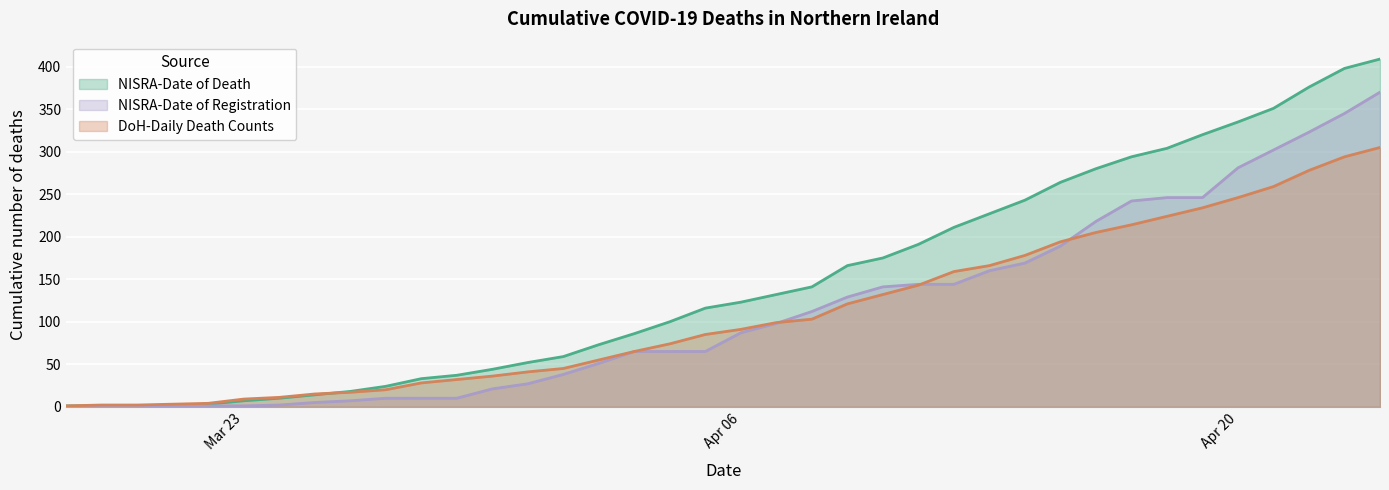

True or false: NISRA-Date of Death and DoH-Daily Death Counts intersect in this chart.

True